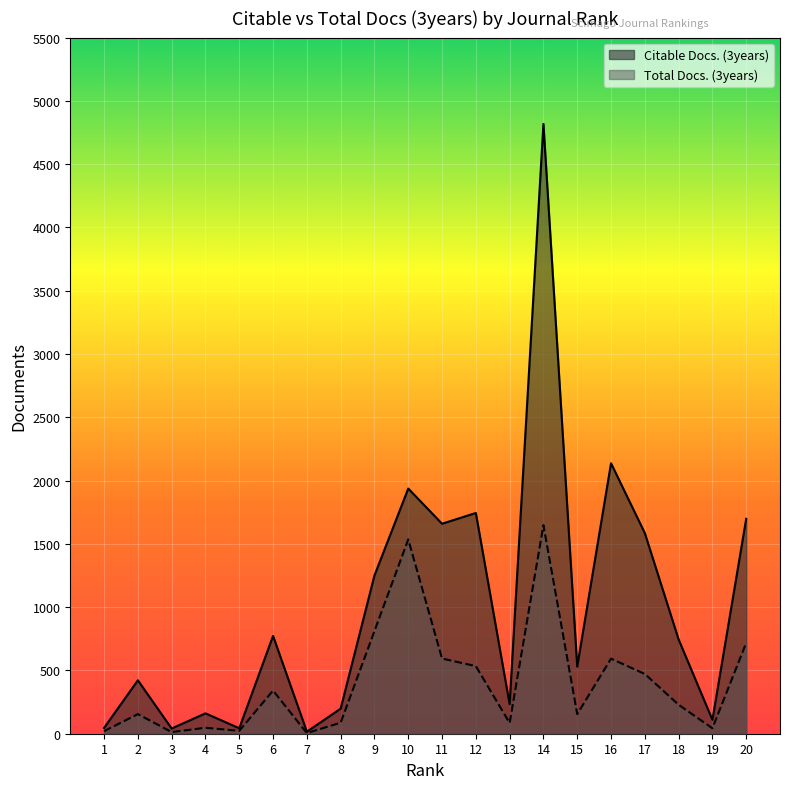

List the series in order of their peak value, lowest first.

Total Docs. (3years), Citable Docs. (3years)